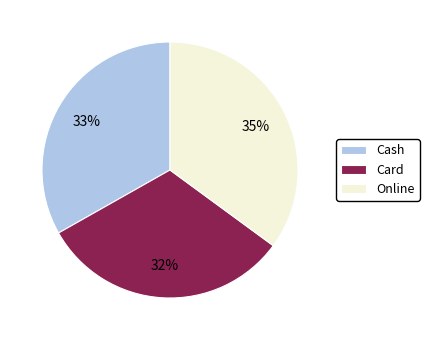

Which has a higher value, Online or Cash?

Online